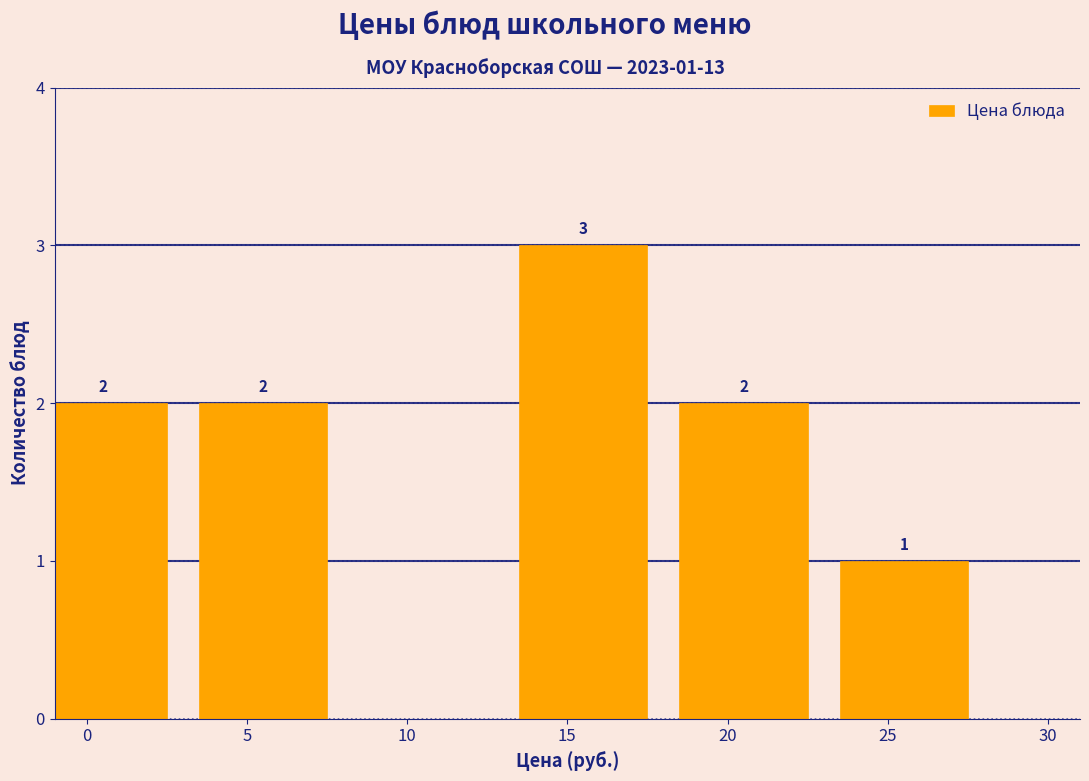

Reading left to right, what are all the values shown in this chart?

0=2	5=2	10=0	15=3	20=2	25=1